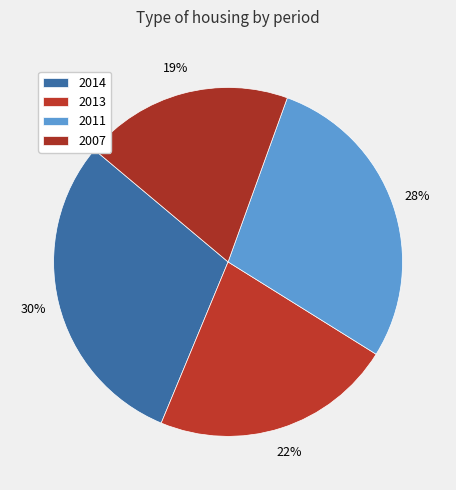

How many slices are in this pie chart?

4